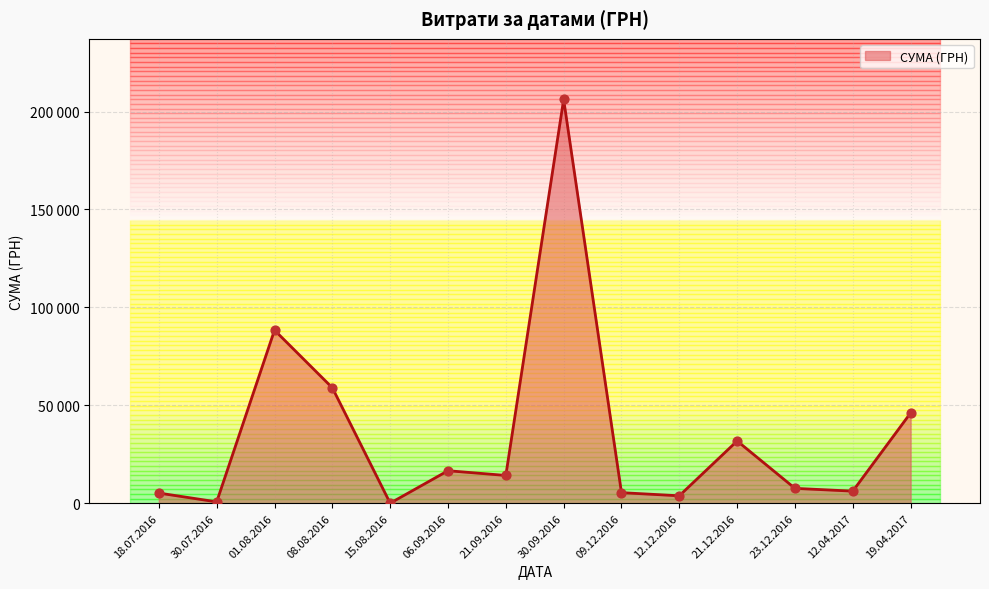

Approximately how many times larger is the value at 18.07.2016 compared to 30.07.2016?

14.2